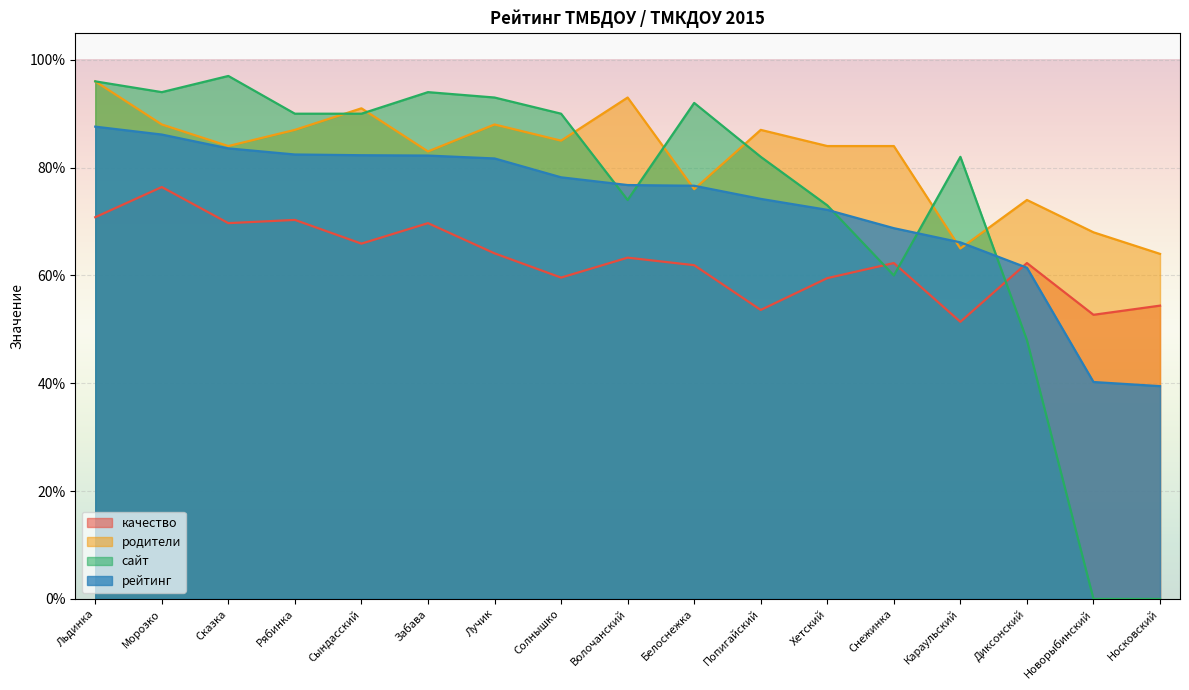

Which series ends up on top after the final intersection of сайт and качество?

качество